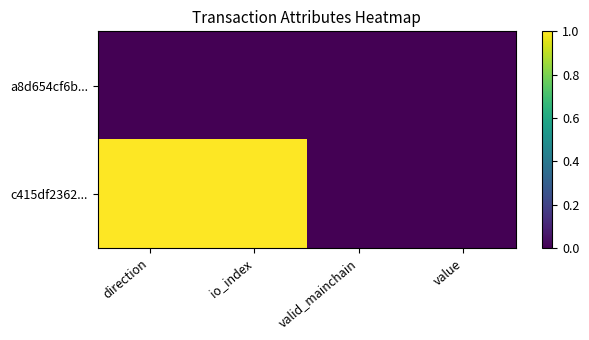

Rank the series at value from lowest to highest value.

a8d654cf6b..., c415df2362...